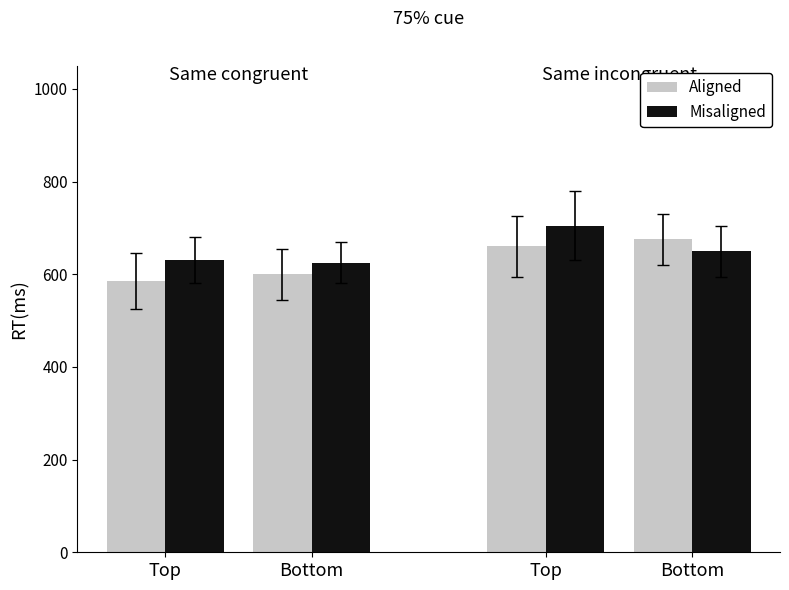

How many bars are there in total?

8